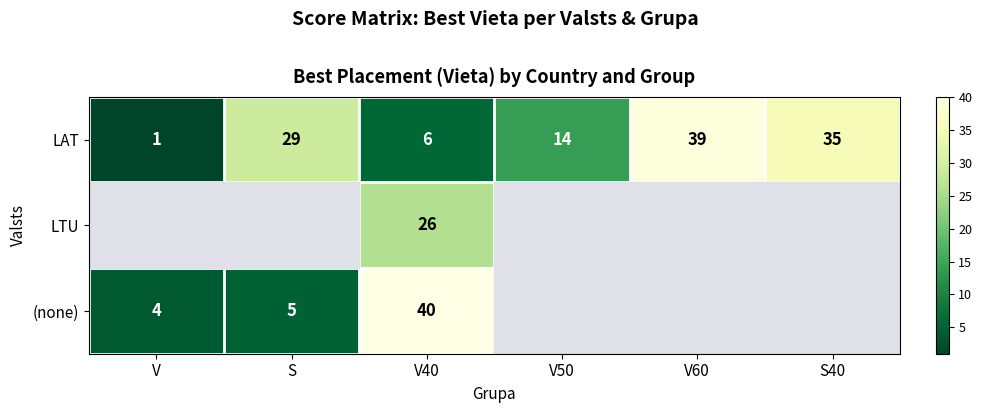

What is the total value across all series at V40?

72